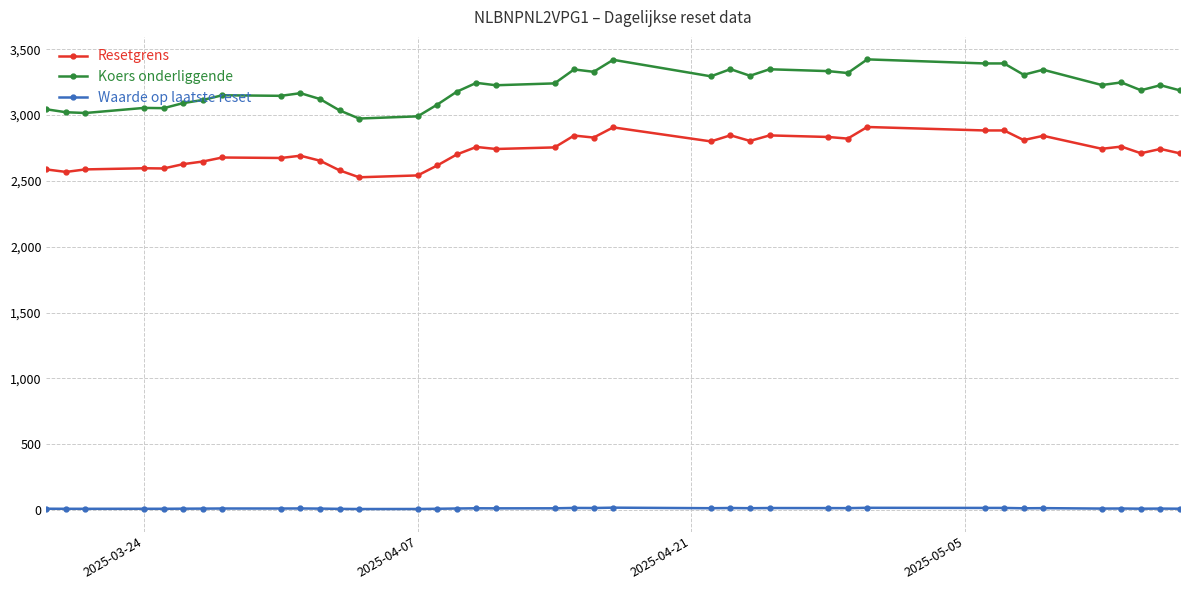

Which series has the largest range (max minus min)?

Koers onderliggende